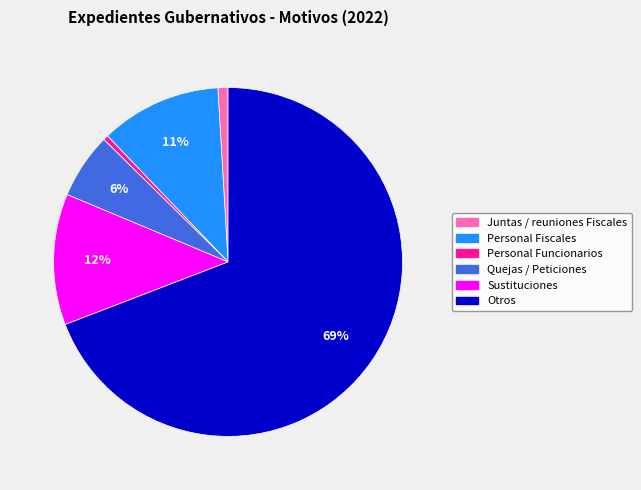

Which slice is the largest?

Otros